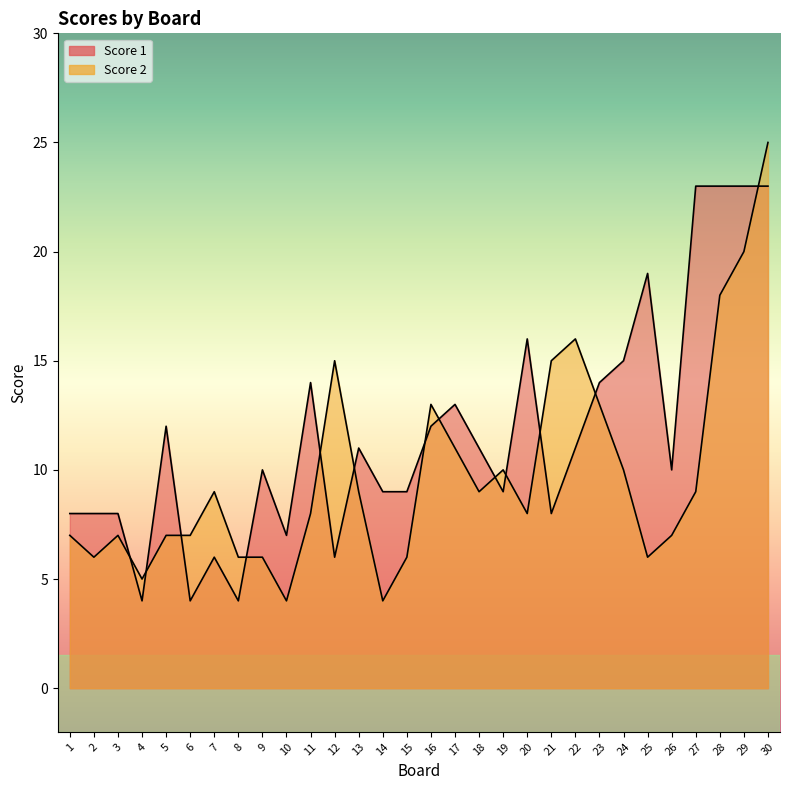

What is the total value across all series at 19?

19